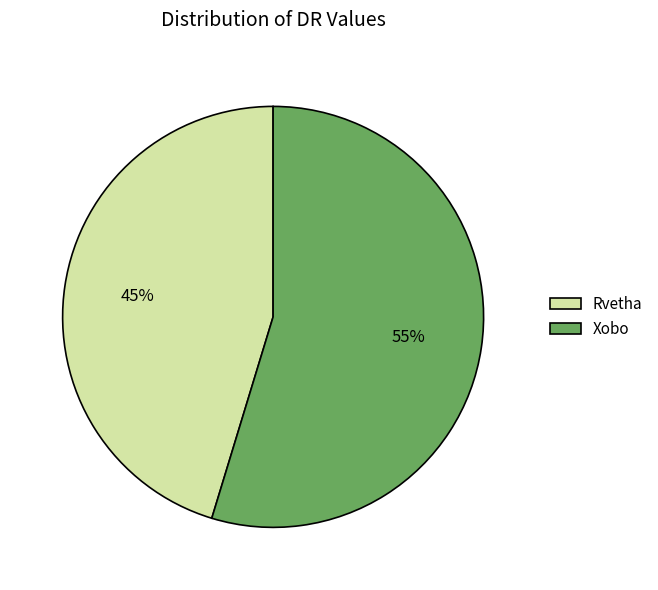

What is the smallest slice in the pie chart?

Rvetha